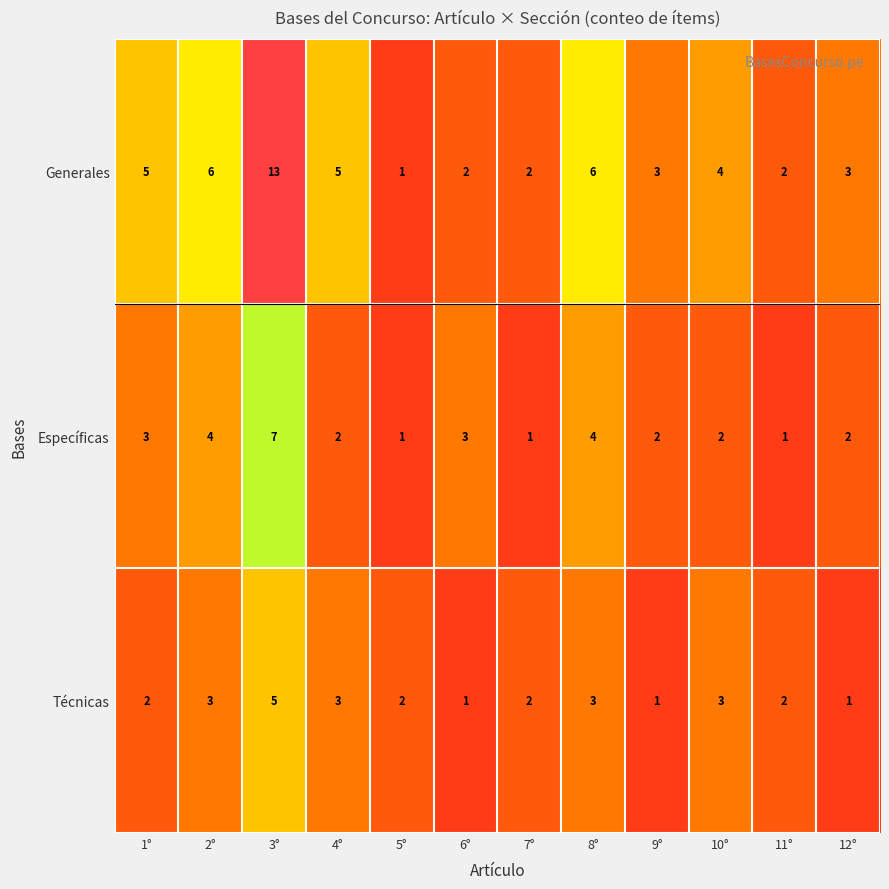

List the series in order of their peak value, highest first.

Generales, Específicas, Técnicas